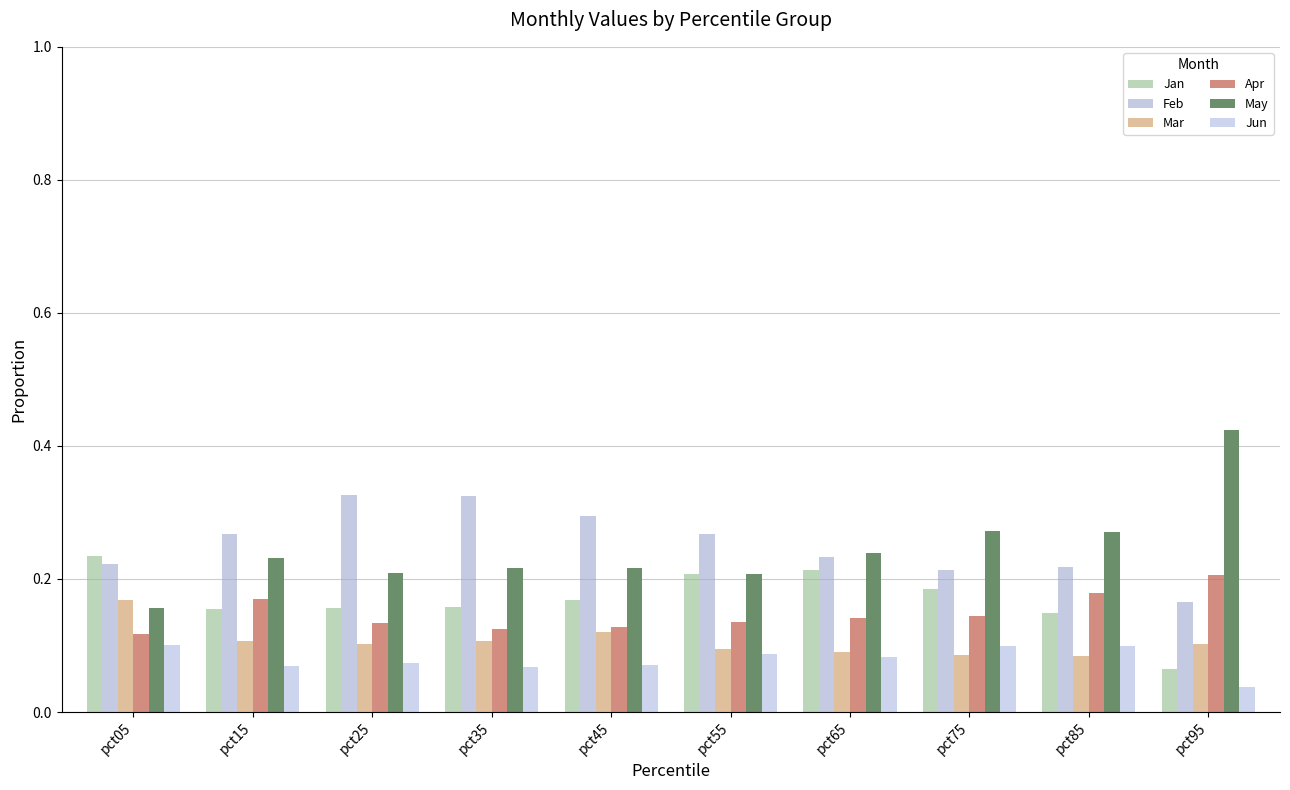

What is the sum of all Jun values?

0.8